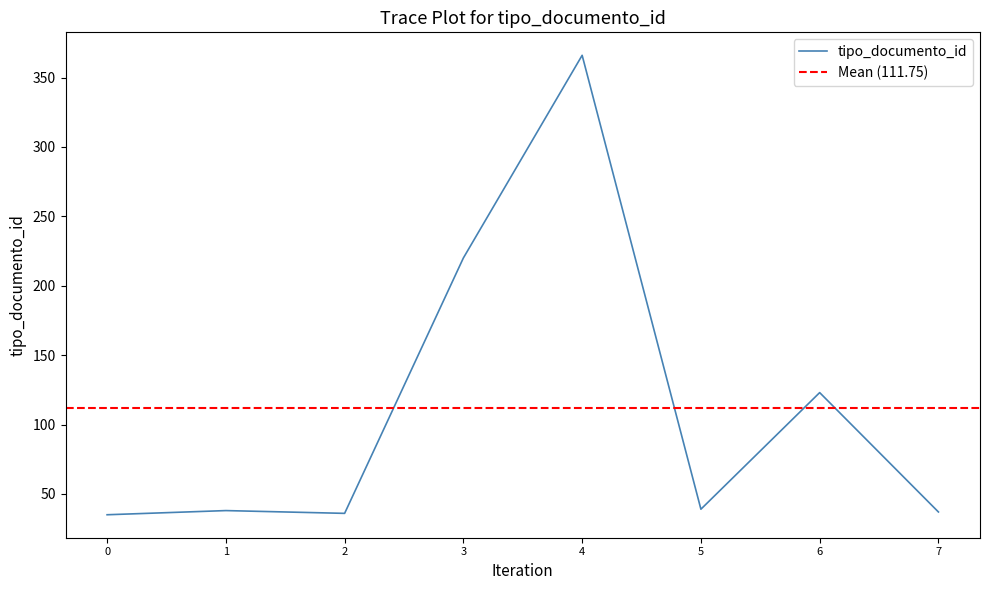

Reading left to right, list all the values displayed in this chart.

35	38	36	220	366	39	123	37